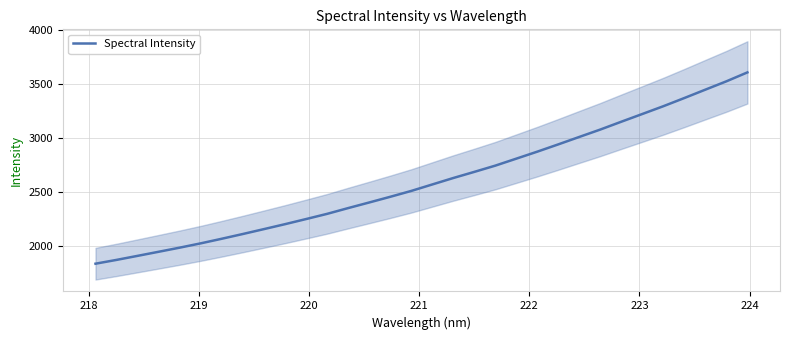

What is the highest value of the Spectral Intensity series?

3610.4